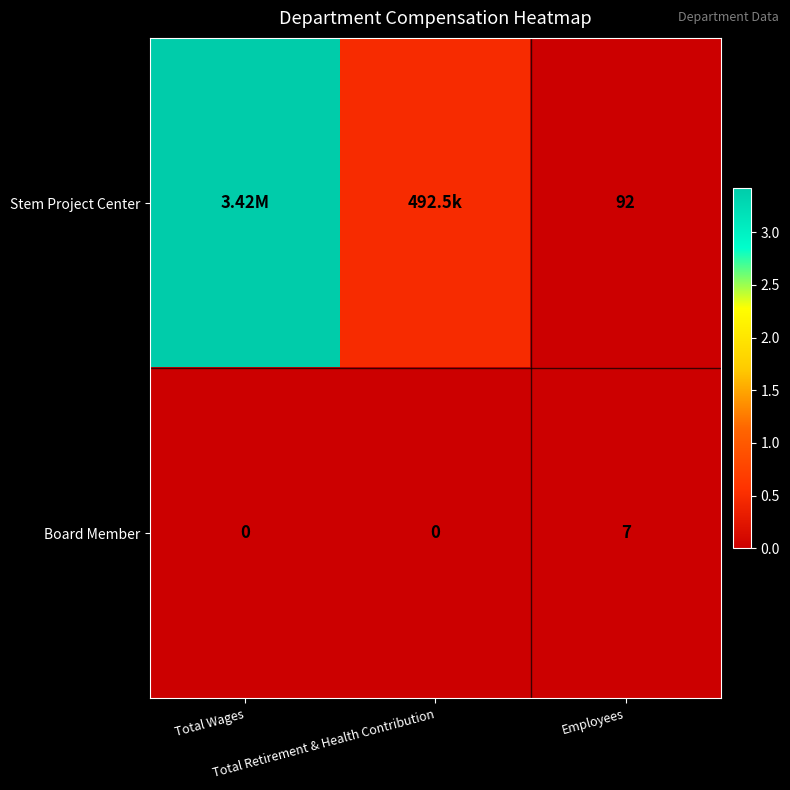

What is the difference between the maximum and second lowest values in the Board Member series?

7